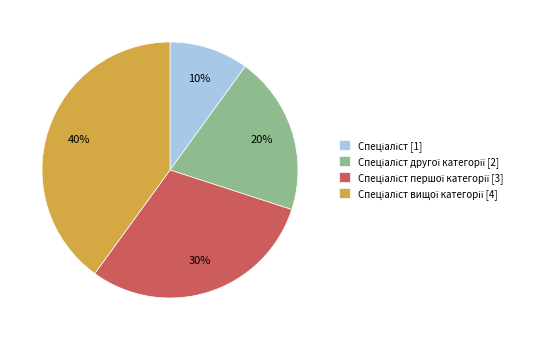

Is there a majority slice in this chart?

No